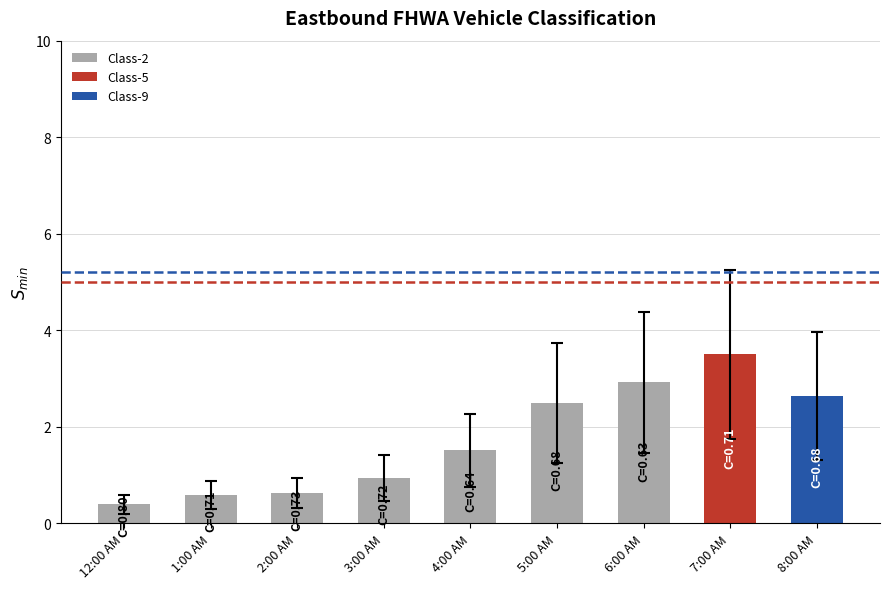

What is the label of the 3rd bar from the left?

2:00 AM